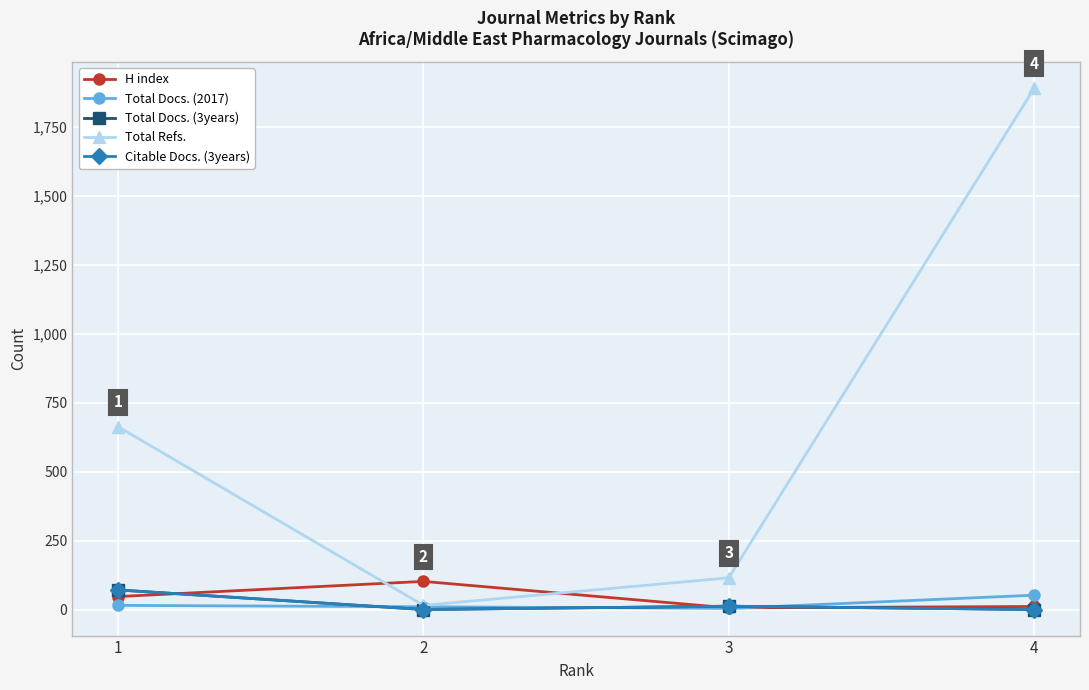

At which label does H index first exceed 47?

2